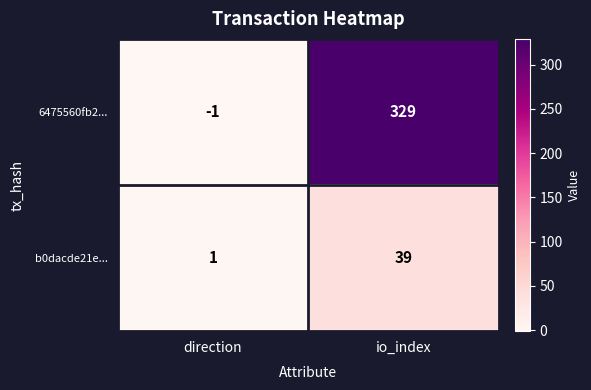

What is the sum of all b0dacde21e... values?

40